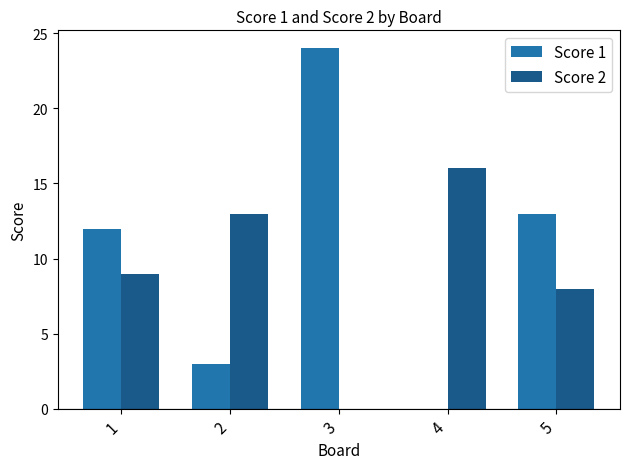

True or false: Score 2 has a value of 13 at 2.

True